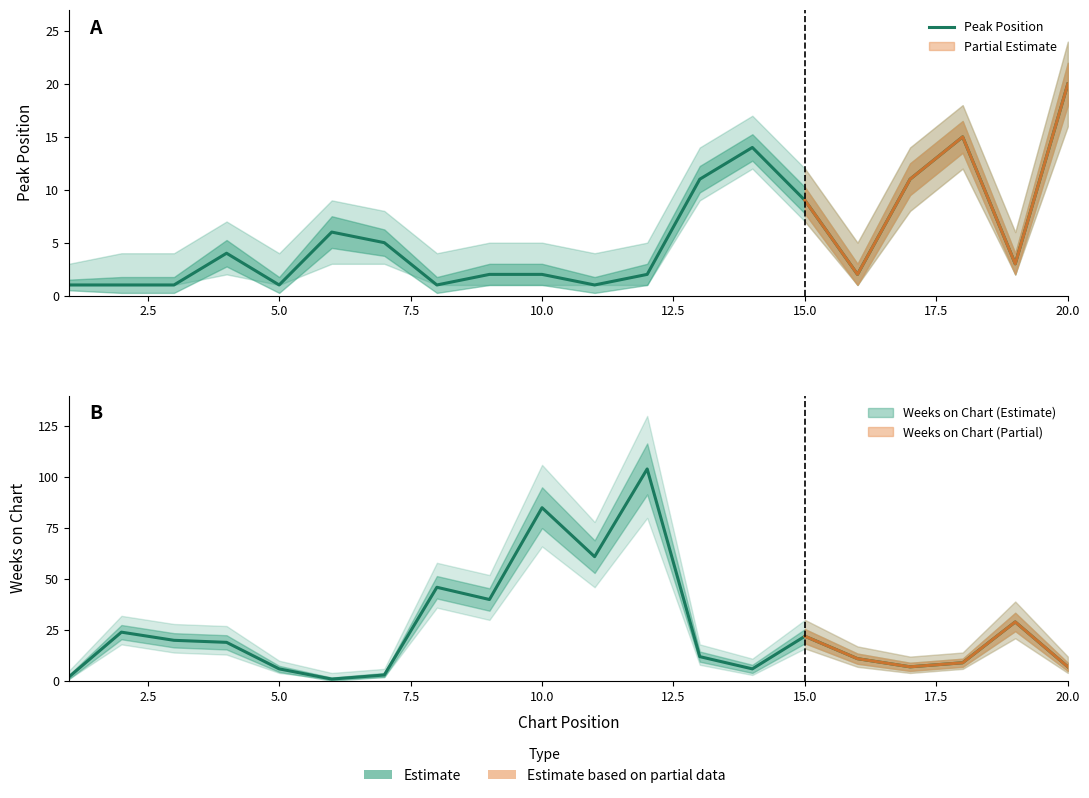

What is the minimum value shown in the chart?

1